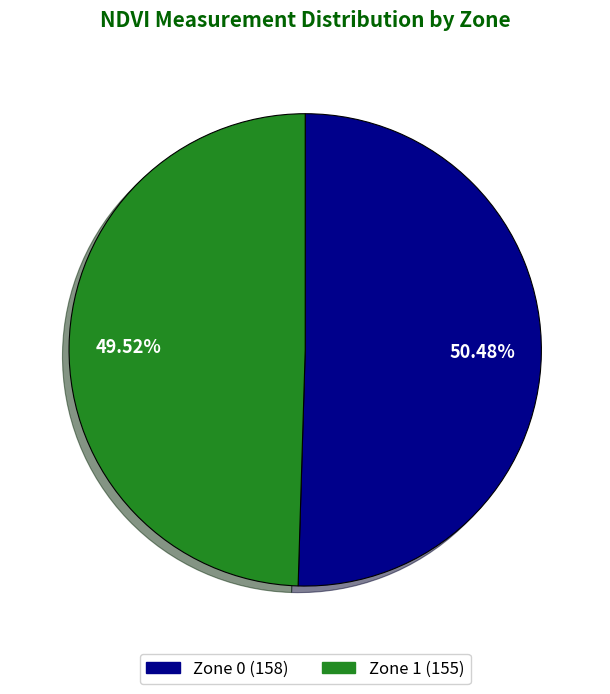

Is there a majority slice in this chart?

Yes